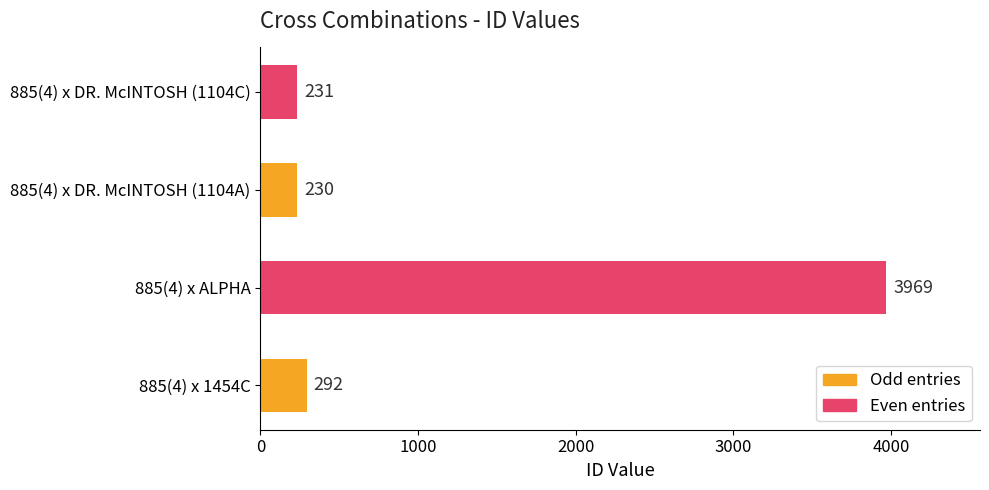

At which category does the chart reach its minimum across all series?

885(4) x DR. McINTOSH (1104A)